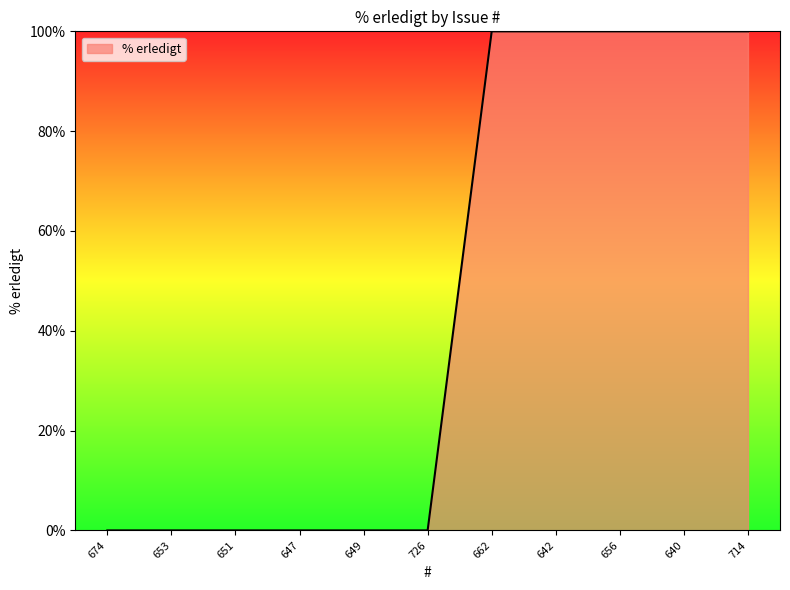

What is the difference between the second highest and second lowest values?

100